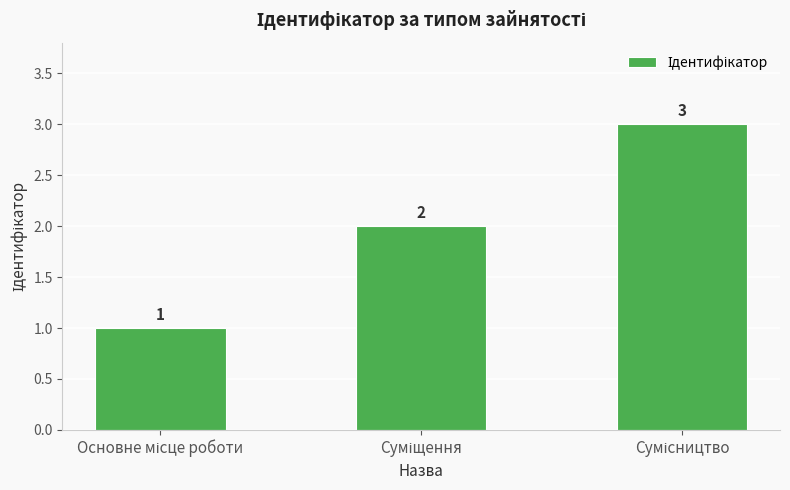

What is the sum of all values?

6